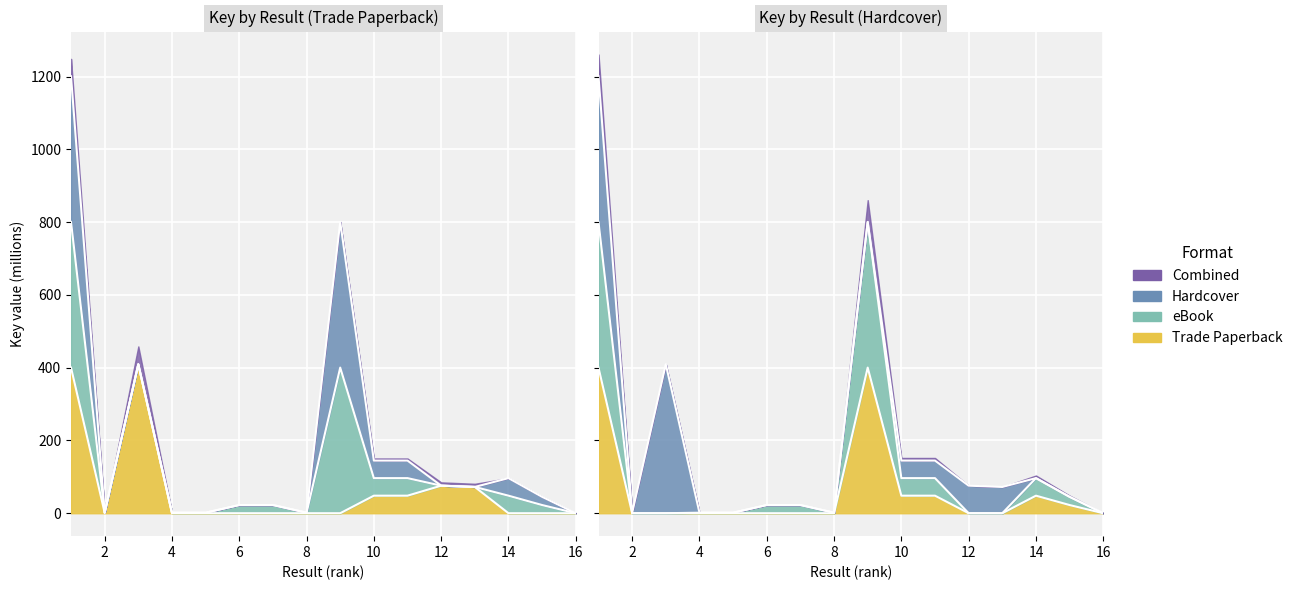

Which series has the largest range (max minus min)?

eBook